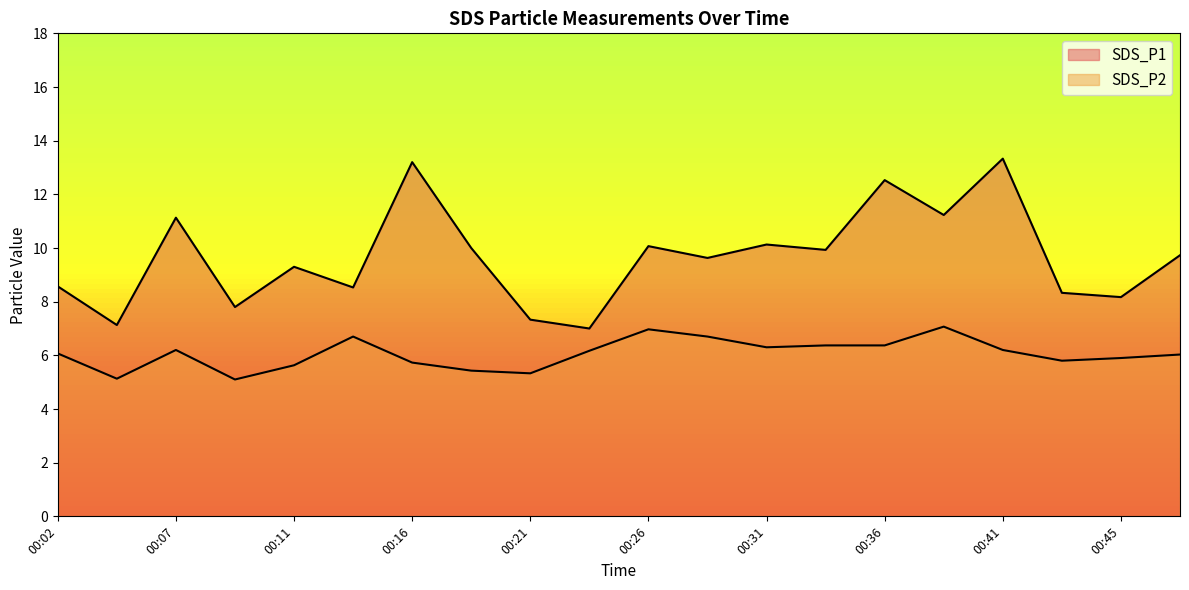

True or false: SDS_P1 and SDS_P2 cross at least once.

False